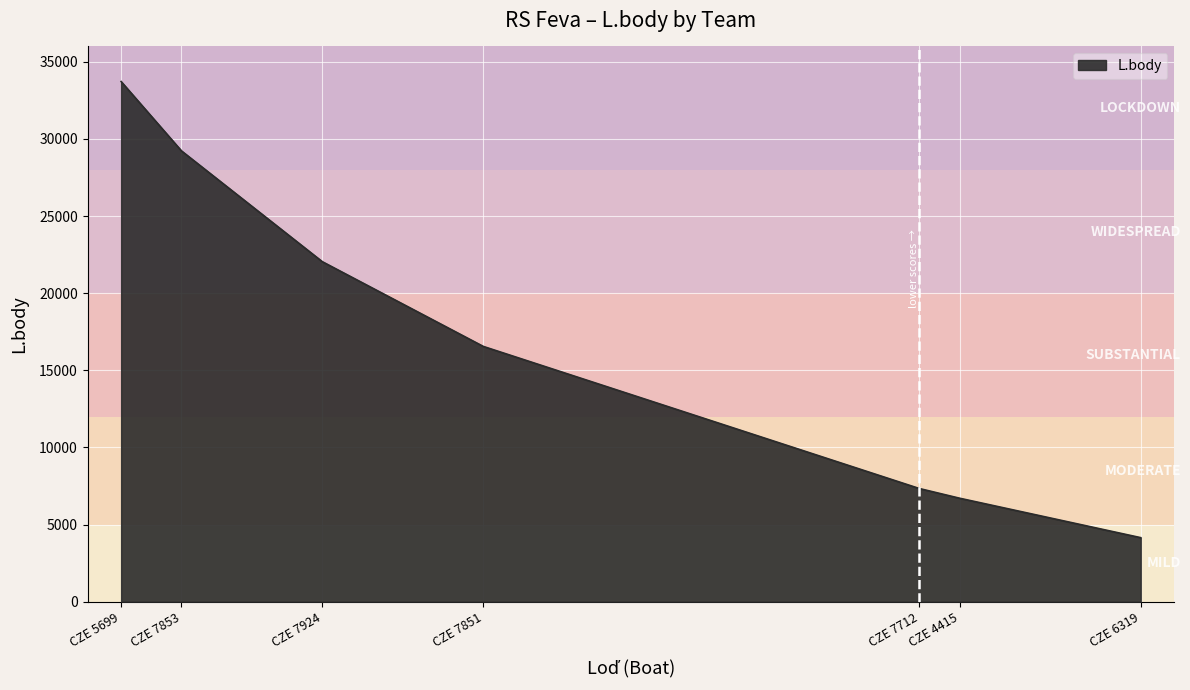

How many lines are shown in the chart?

1